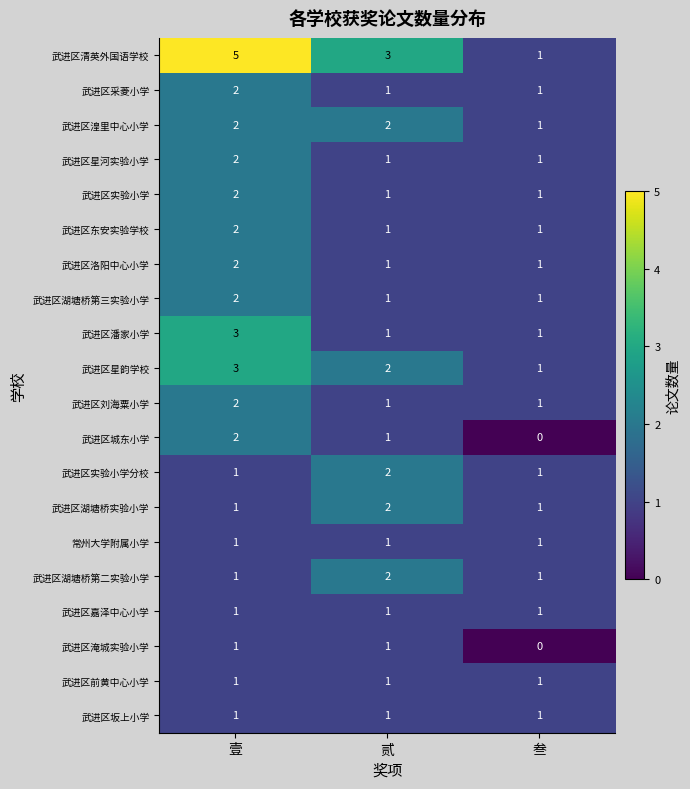

What value does the 武进区星韵学校 series have at 壹?

3